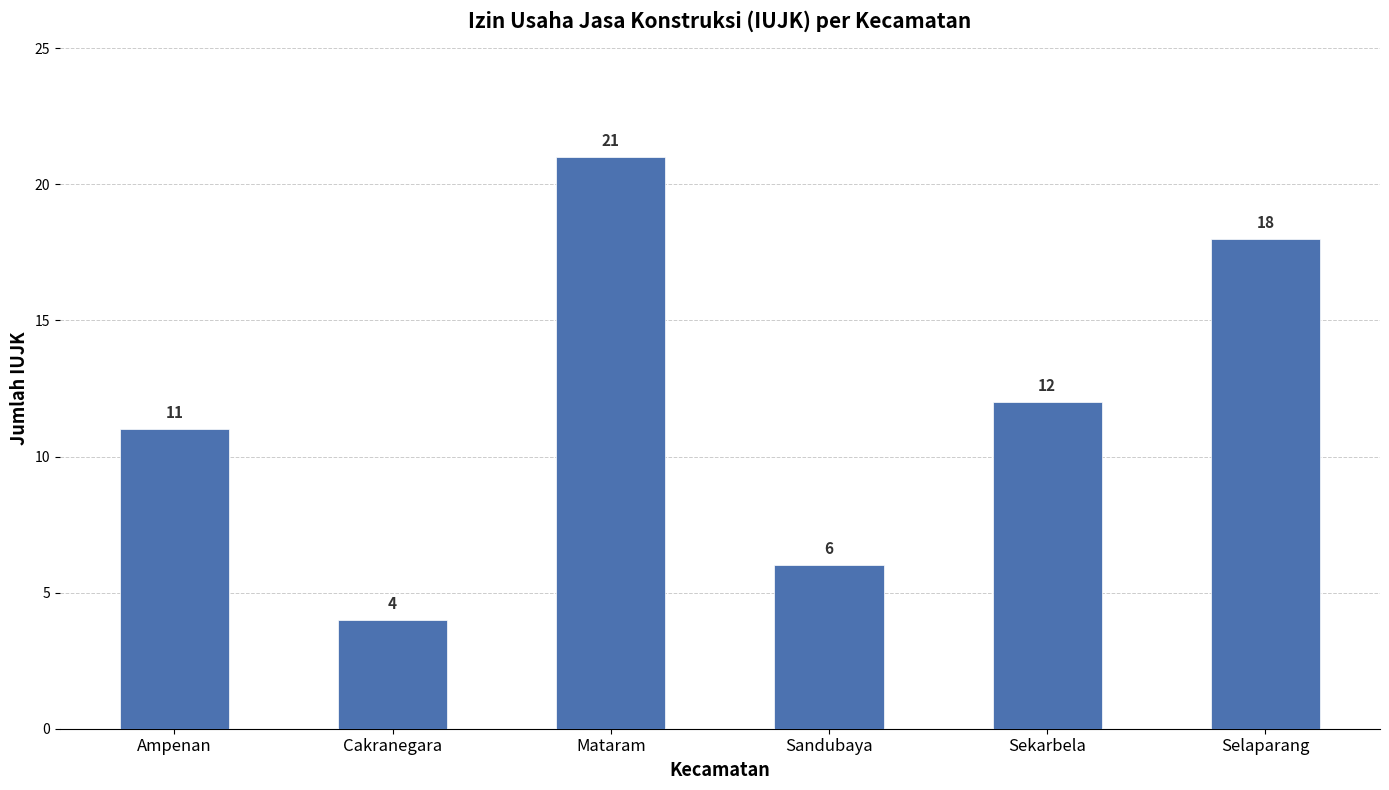

Where does the data first go above 12?

Mataram